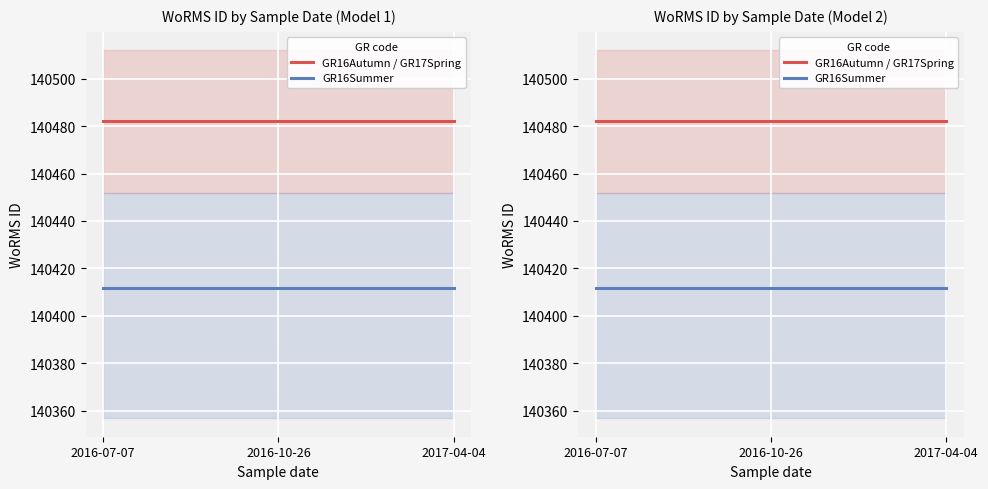

Reading left to right, extract all data points from this chart.

GR16Autumn / GR17Spring: 140482.0	140482.0	140482.0
GR16Summer: 140411.8	140411.8	140411.8